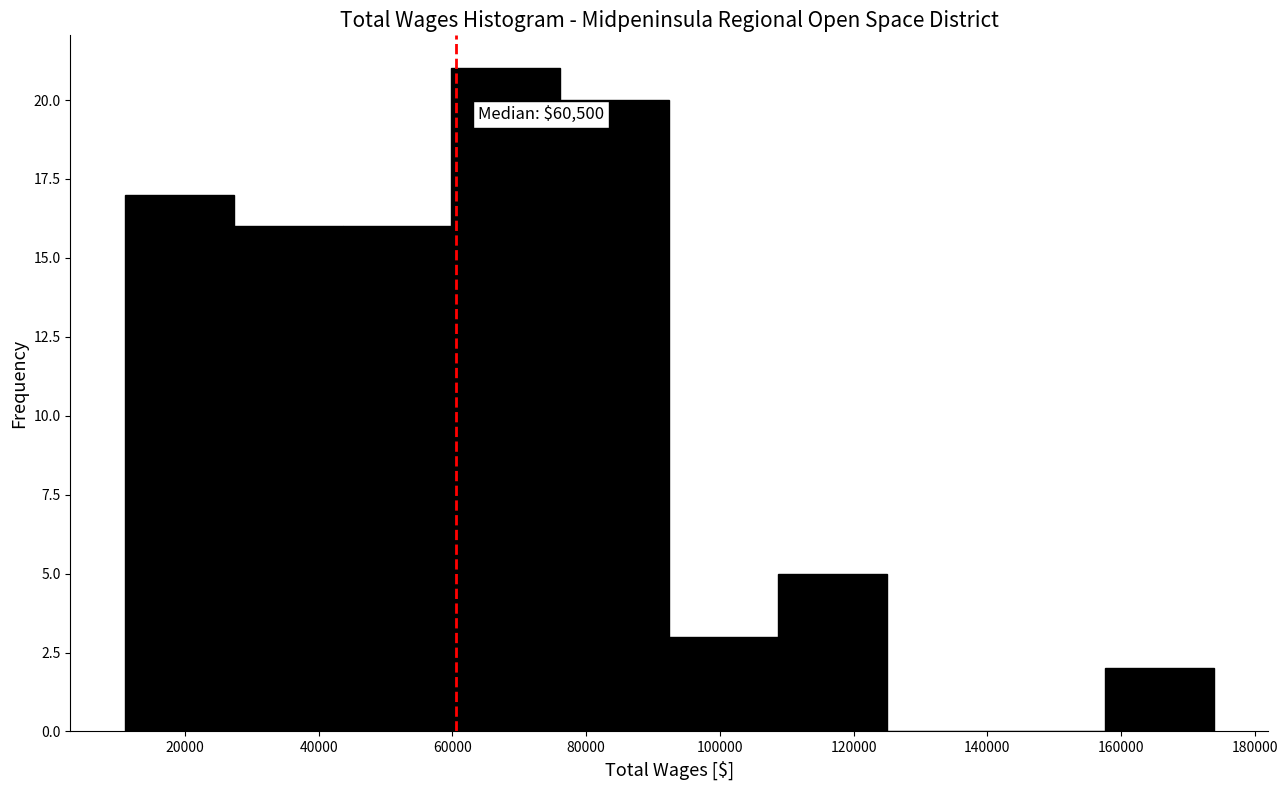

Which range on the x-axis has the tallest bar?

60000 to 76000